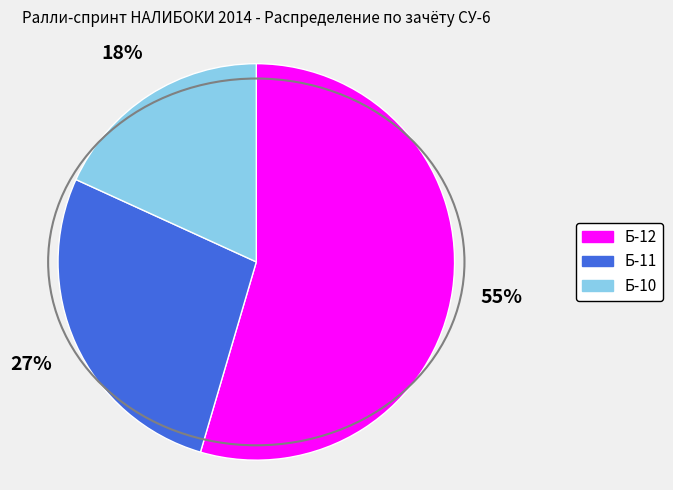

What percentage is the Б-11 slice, to the nearest percent?

27%